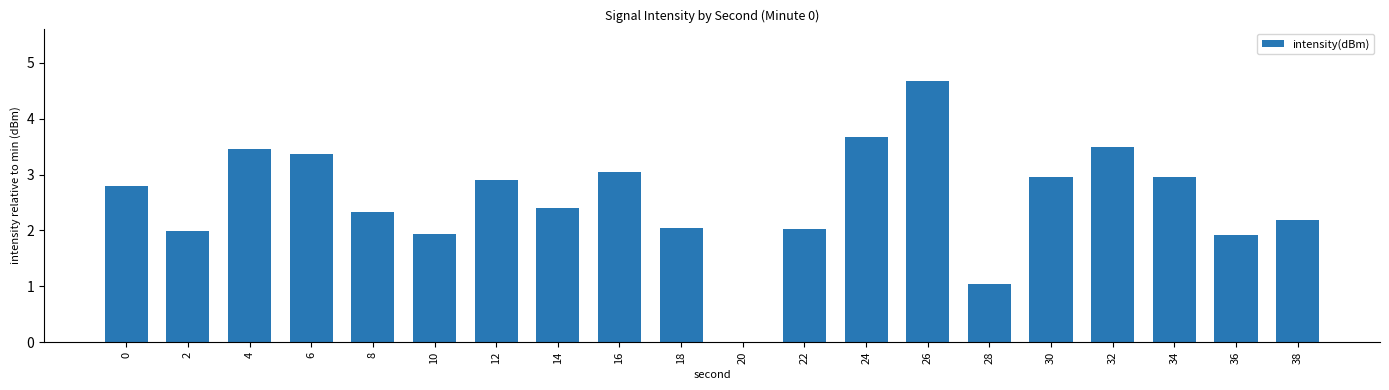

Reading right to left, transcribe all the data shown in this chart.

2.2	1.9	3.0	3.5	3.0	1.0	4.7	3.7	2.0	0.0	2.0	3.0	2.4	2.9	1.9	2.3	3.4	3.5	2.0	2.8